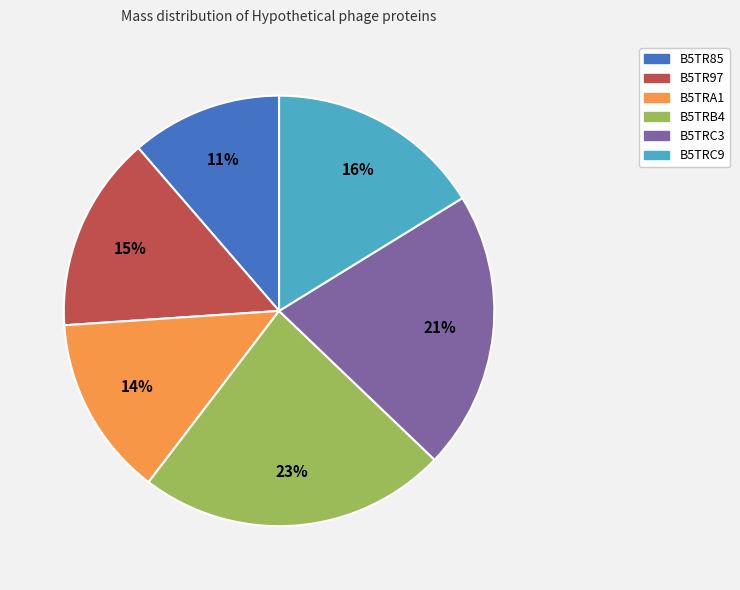

Rank the categories by value from lowest to highest.

B5TR85, B5TRA1, B5TR97, B5TRC9, B5TRC3, B5TRB4